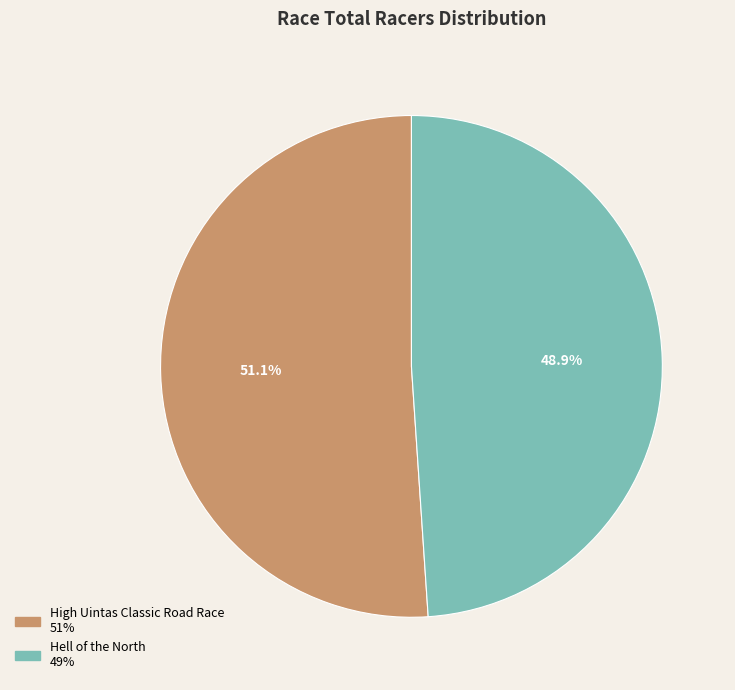

Which category accounts for the majority?

High Uintas Classic Road Race